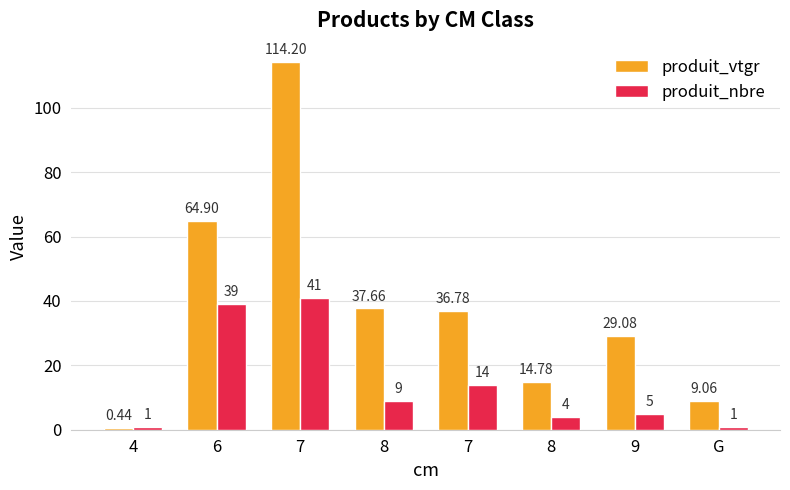

What are all the series names shown in the legend?

produit_vtgr, produit_nbre